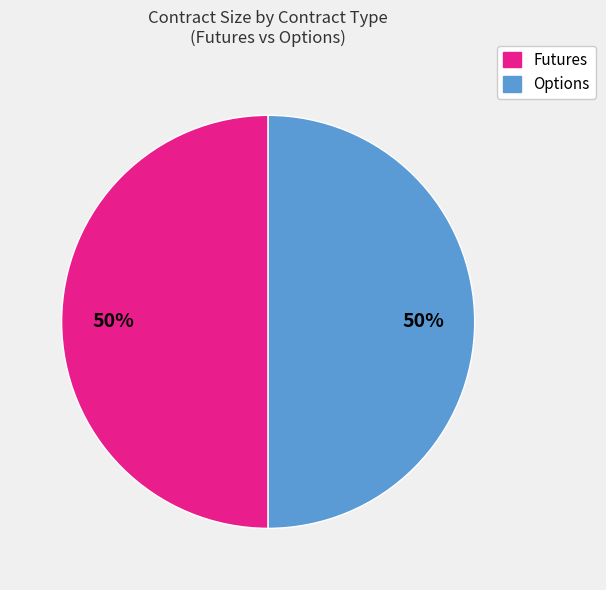

How many segments does this pie chart have?

2